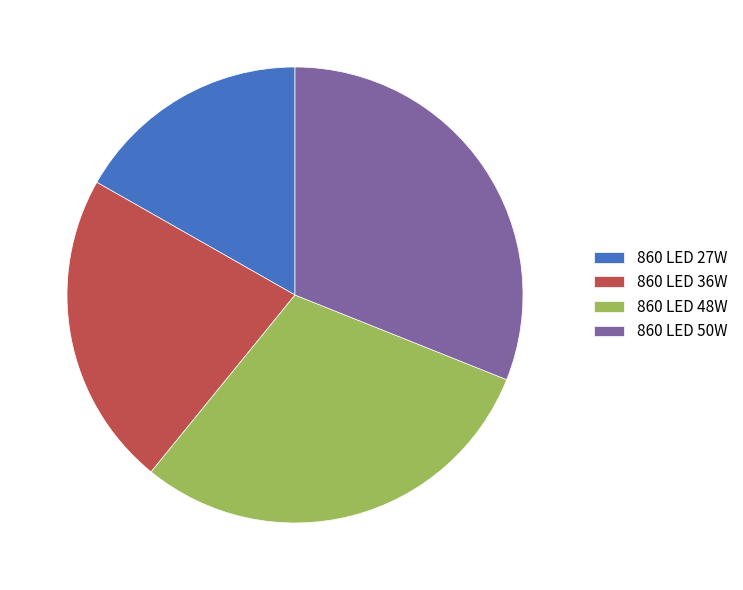

Rank the categories by value from highest to lowest.

860 LED 50W, 860 LED 48W, 860 LED 36W, 860 LED 27W